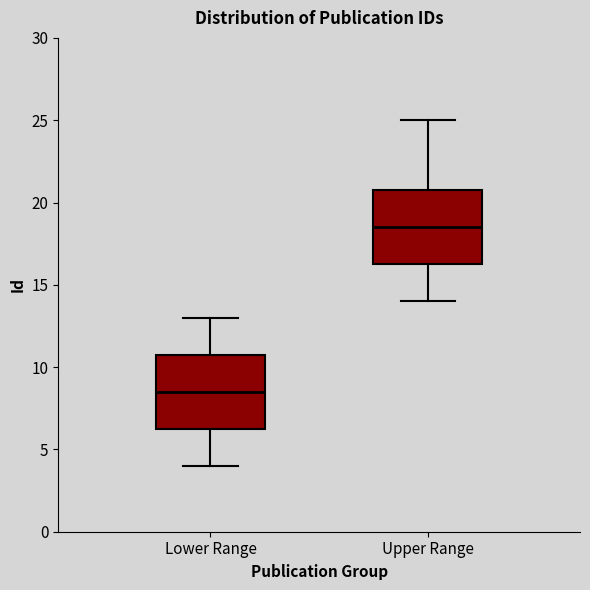

Which box has the lowest median line?

Lower Range